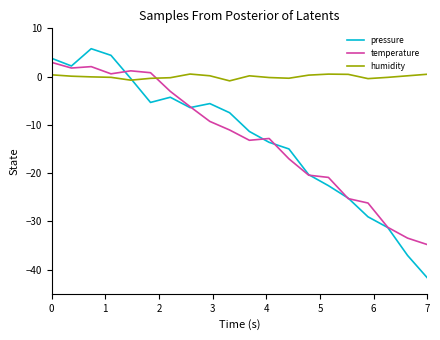

What is the highest value of the temperature series?

2.9